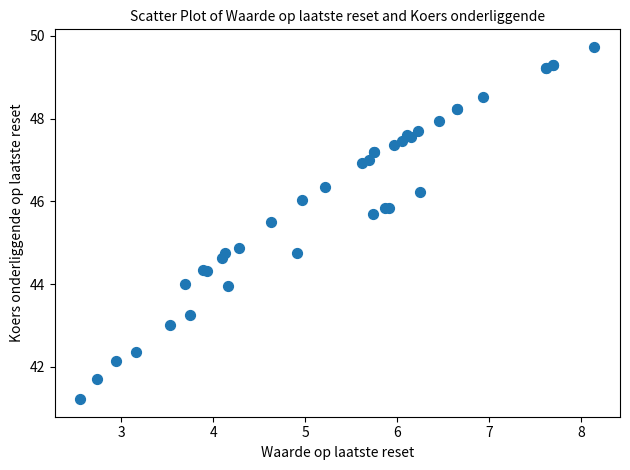

What Y value in the scatter plot is closest to 45?

44.9